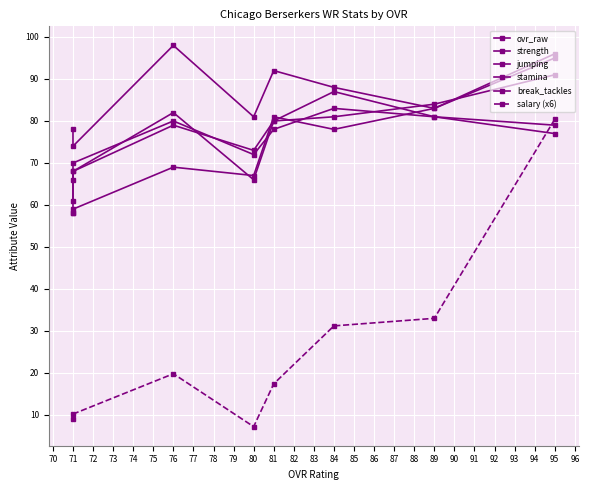

The value of jumping at 71 is 139.1. True or false?

False